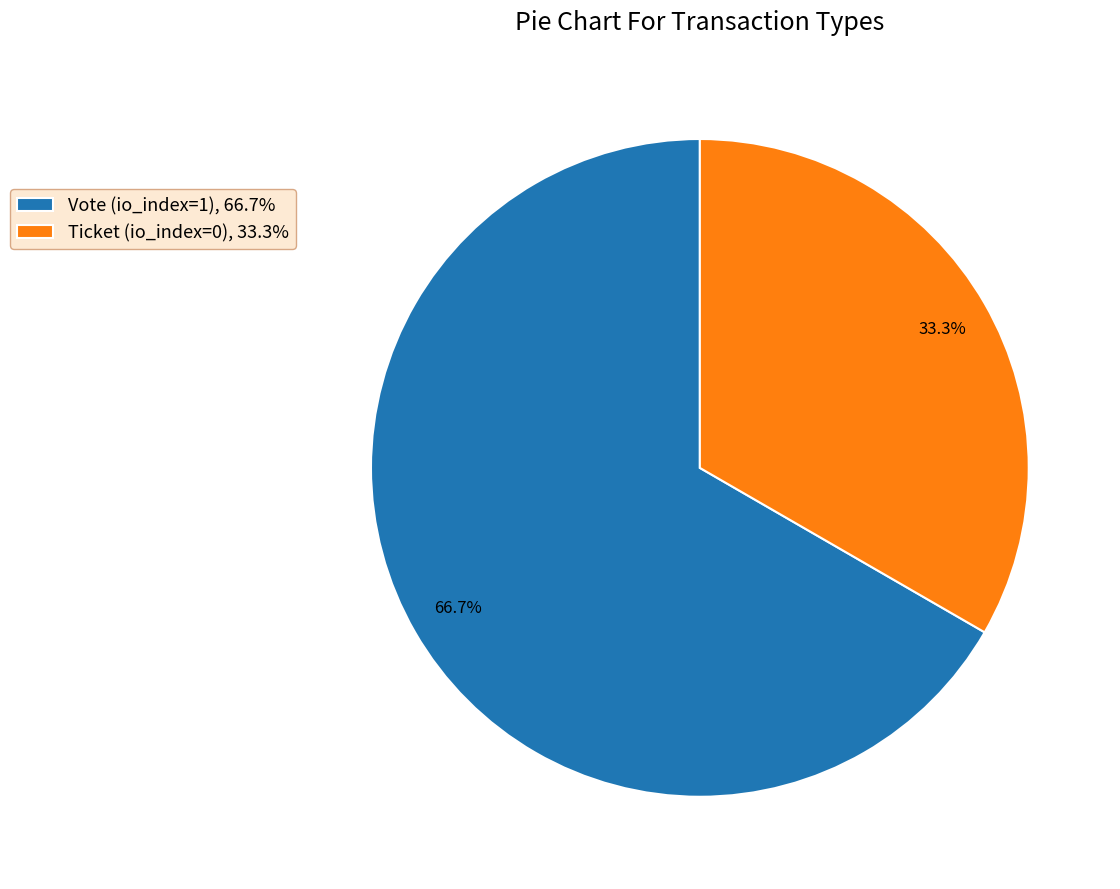

How many slices are in this pie chart?

2